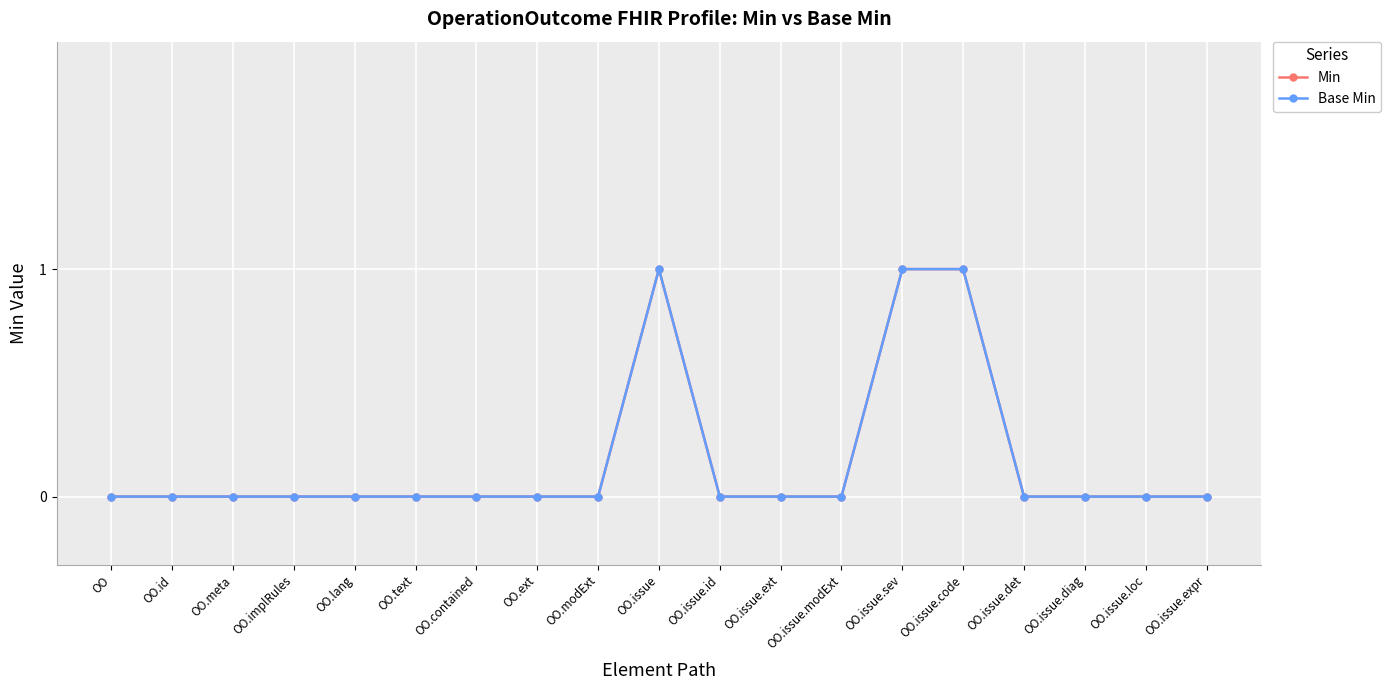

In Min, how many points are higher than both neighbors (excluding endpoints)?

1